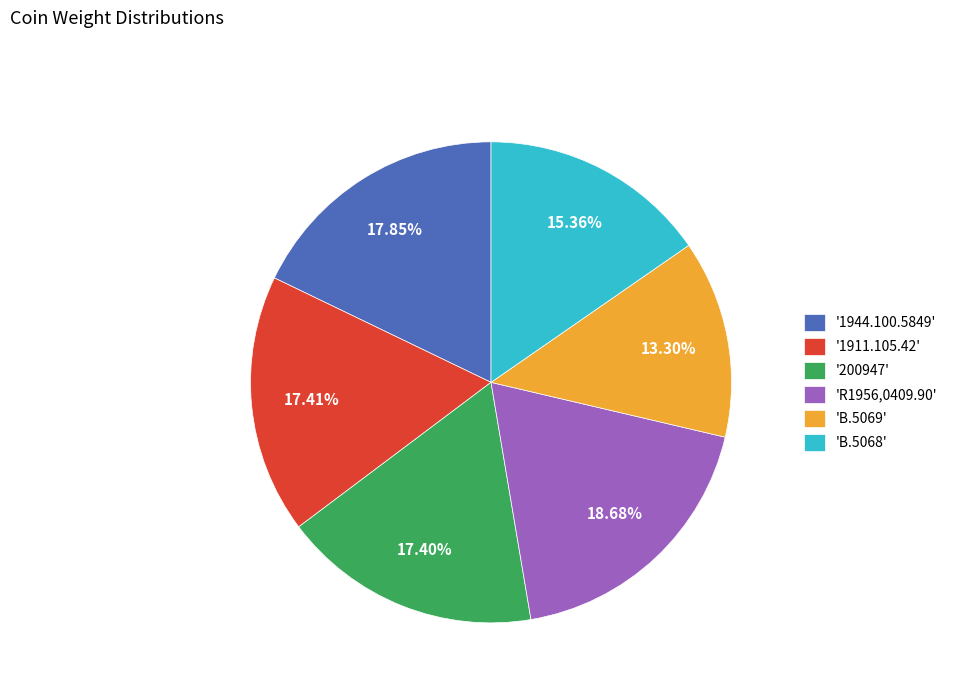

Does any single category account for the majority?

No